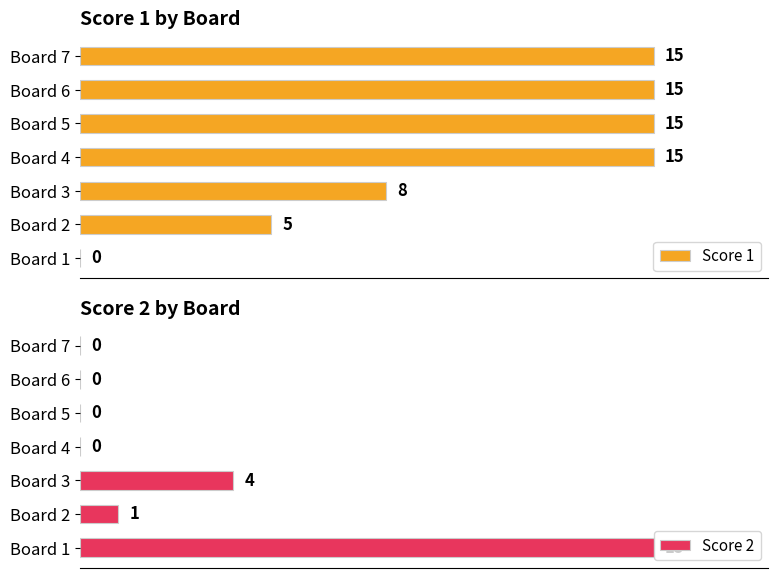

How many distinct data groups are displayed?

2